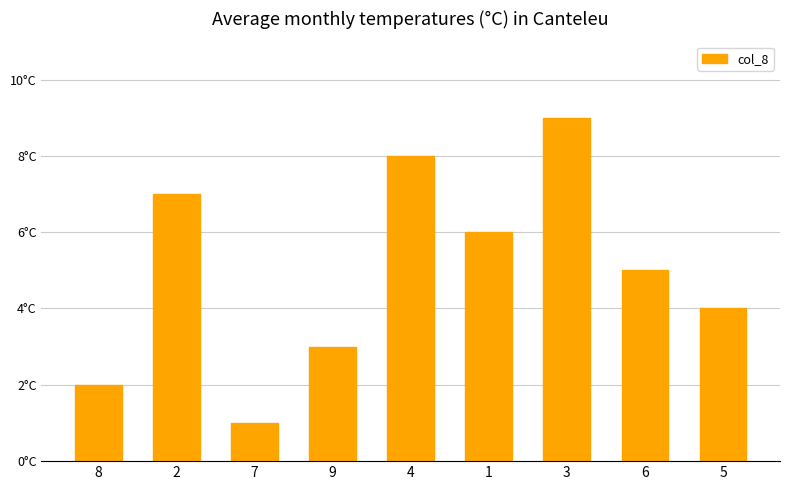

Does the chart contain any negative values?

No